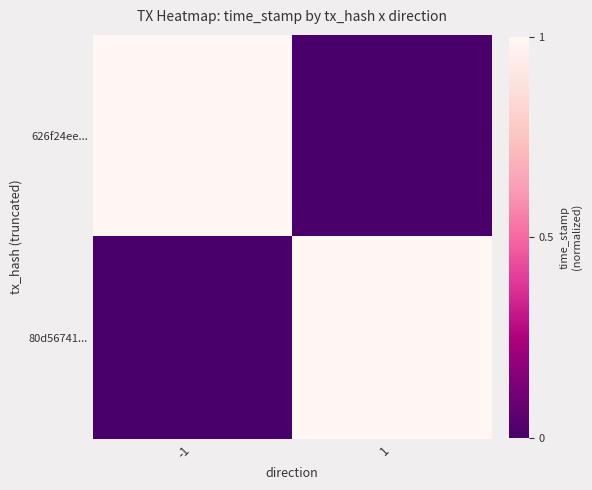

Reading left to right, what are all the values shown in this chart?

626f24ee...: -1=1	1=0
80d56741...: -1=0	1=1